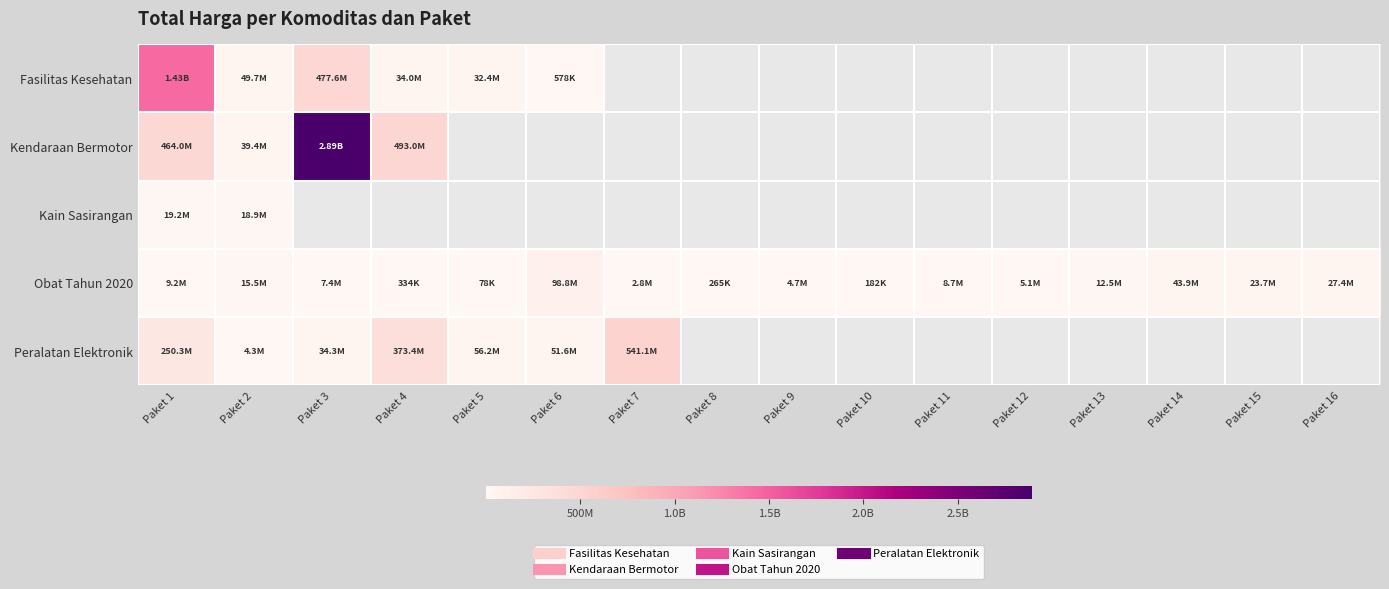

Which category has the lowest value in the Fasilitas Kesehatan series?

Paket 6